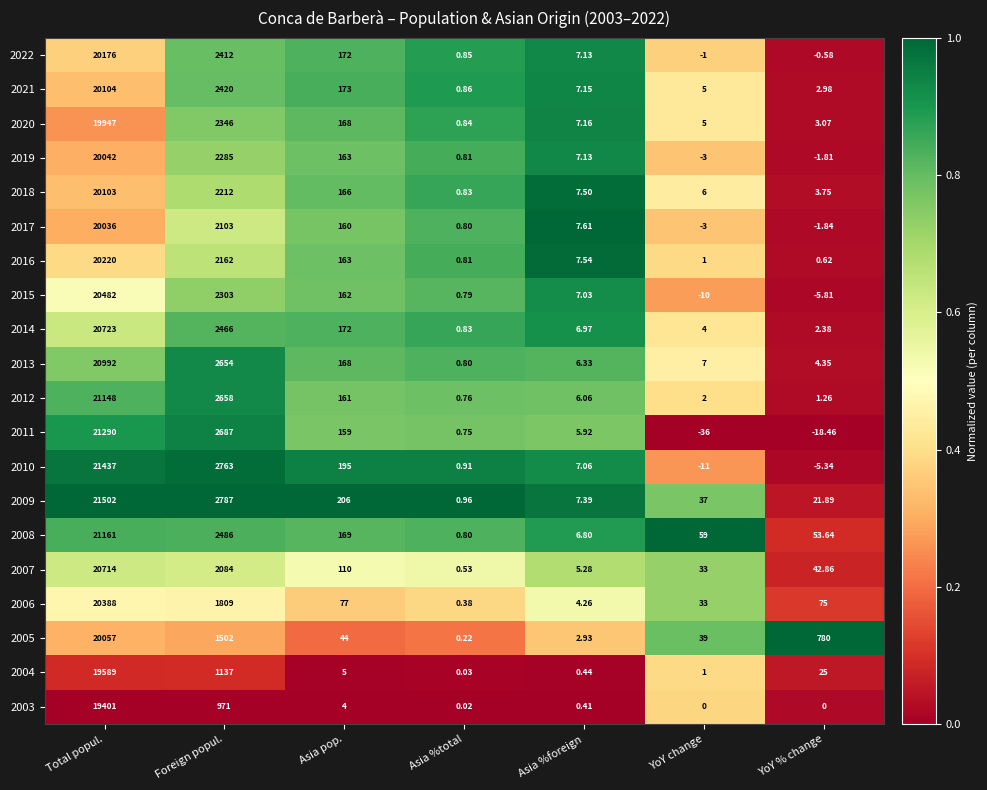

List the labels in order of 2014 value, smallest first.

Asia %total, YoY % change, YoY change, Asia %foreign, Asia pop., Foreign popul., Total popul.